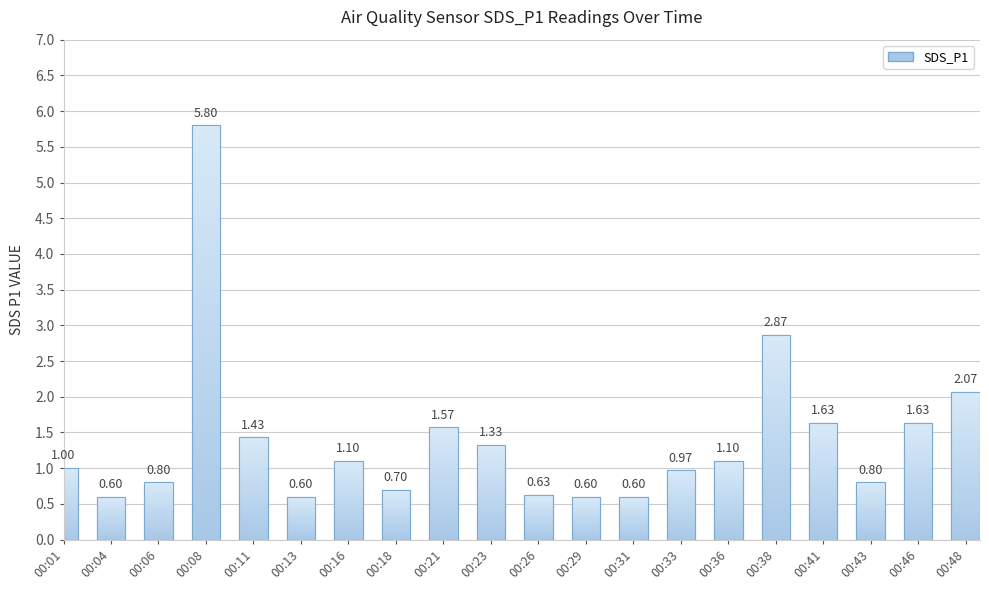

True or false: the data shows 0.6 at 00:41.

False